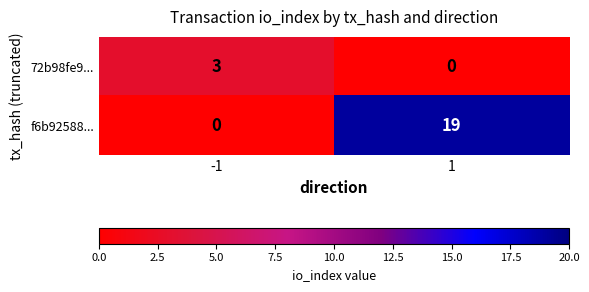

Rank the series at -1 from lowest to highest value.

f6b92588..., 72b98fe9...